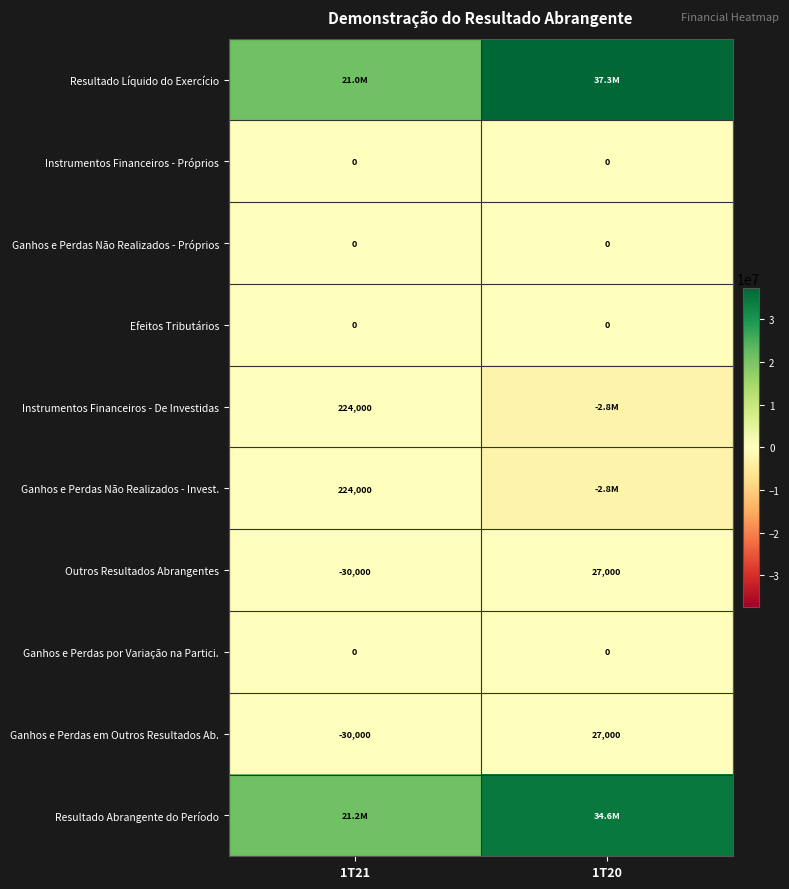

What is the difference between the Outros Resultados Abrangentes values at 1T20 and 1T21?

57000